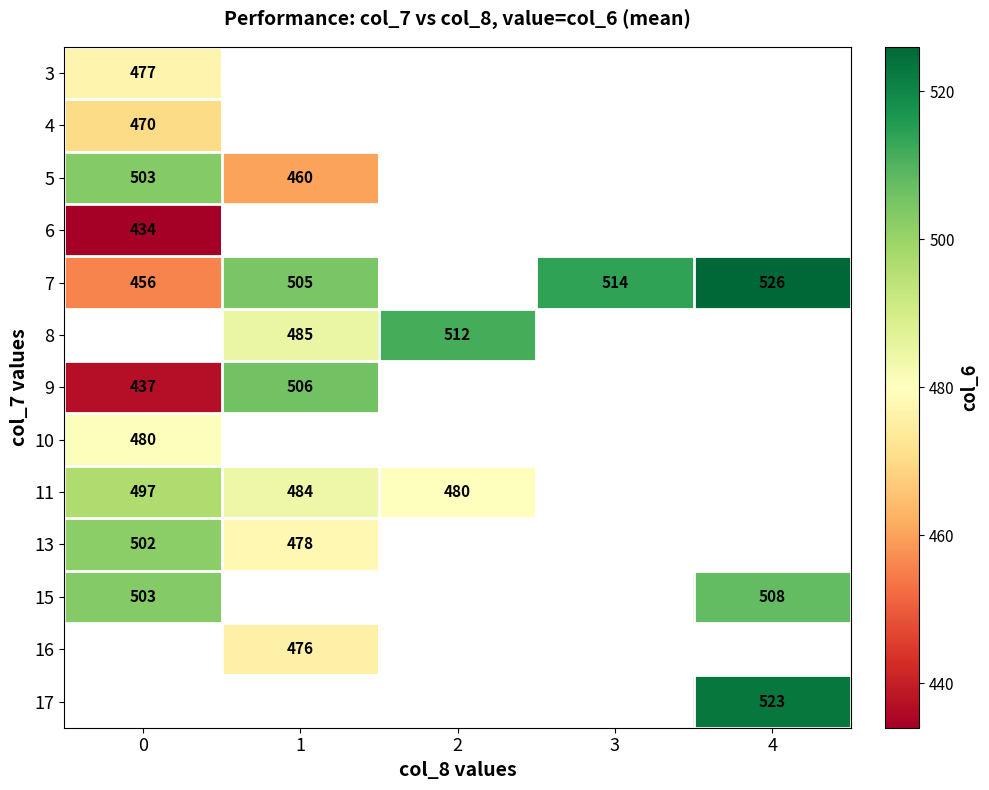

Is it true that 13 equals 478 at 1?

True